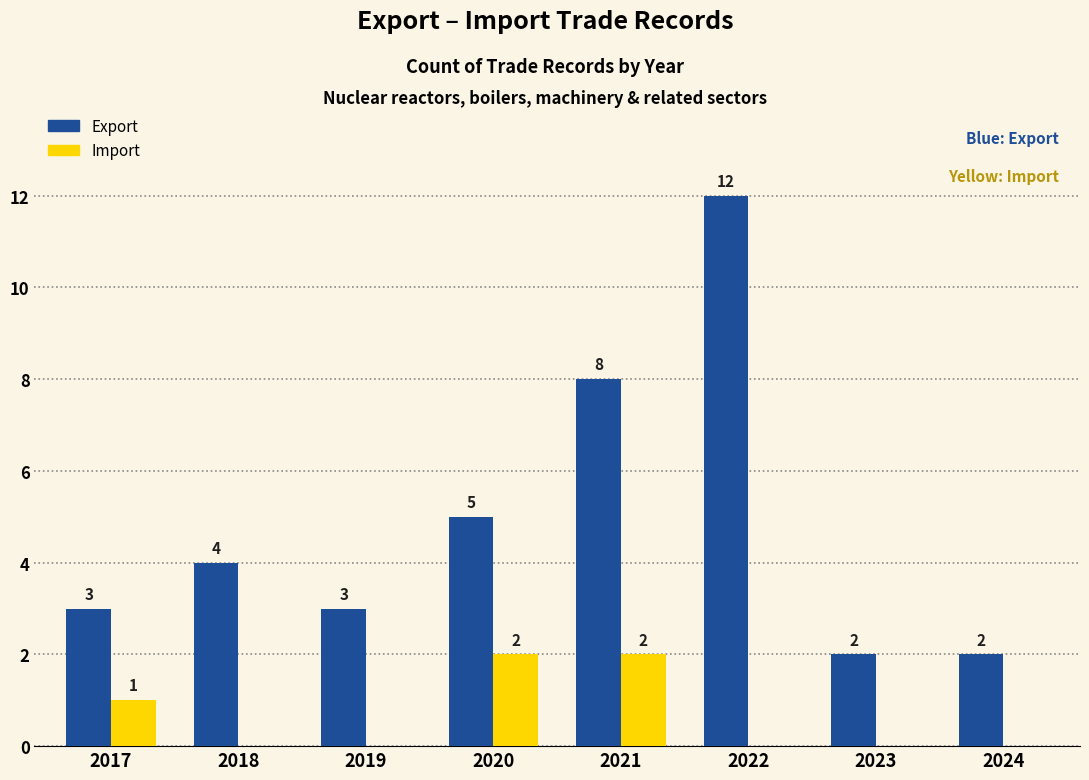

What is the spread (max minus min) of values at 2021?

6